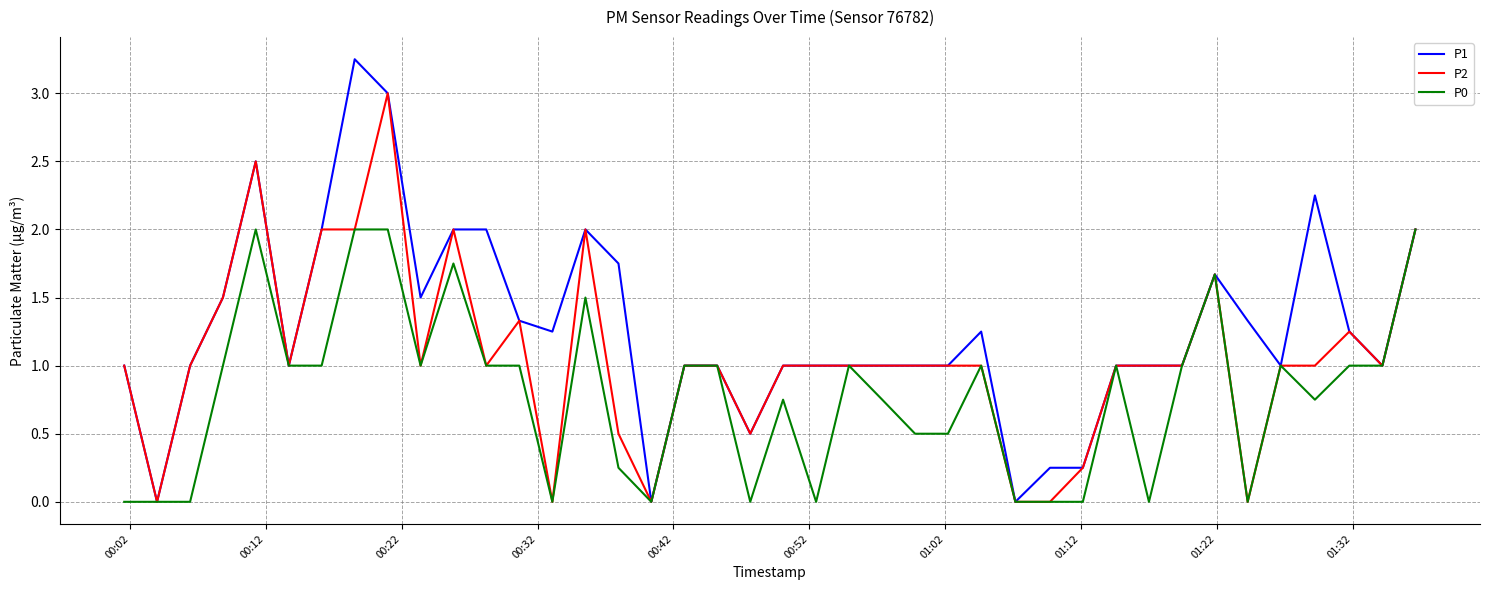

List the series in order of their overall mean, lowest first.

P0, P2, P1